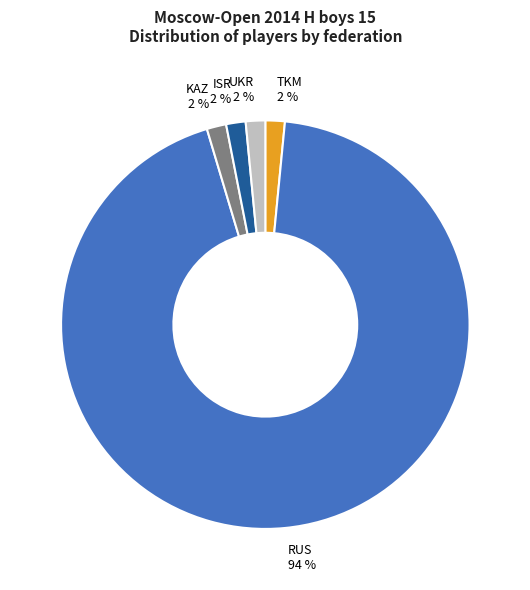

Which slice is the largest?

RUS